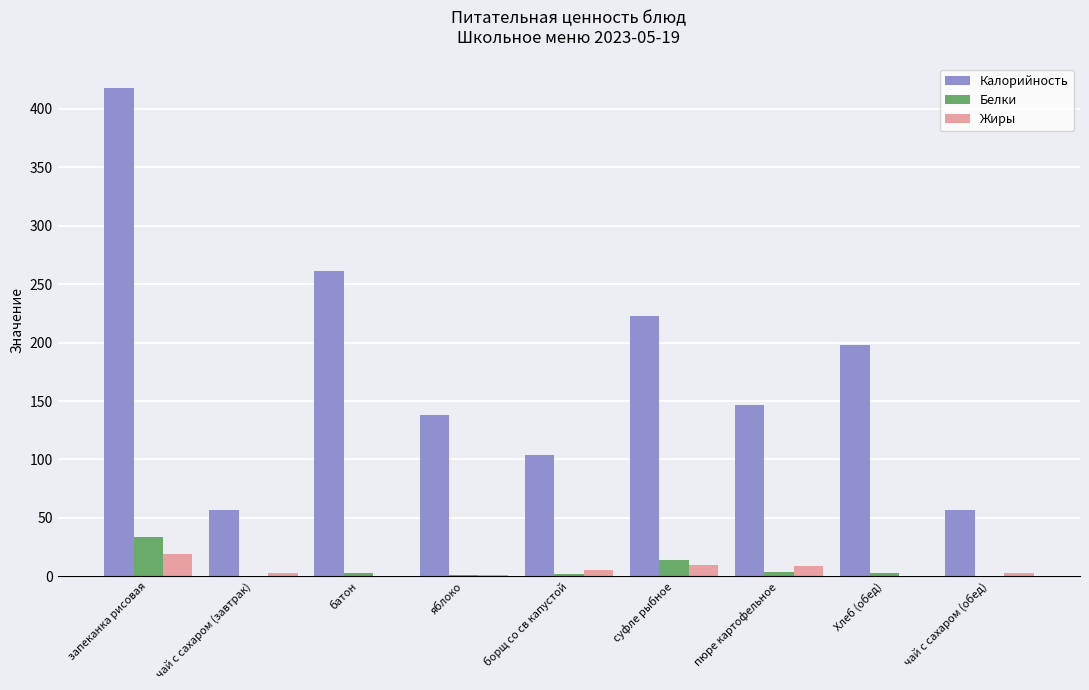

Which category has the highest value across all series?

запеканка рисовая